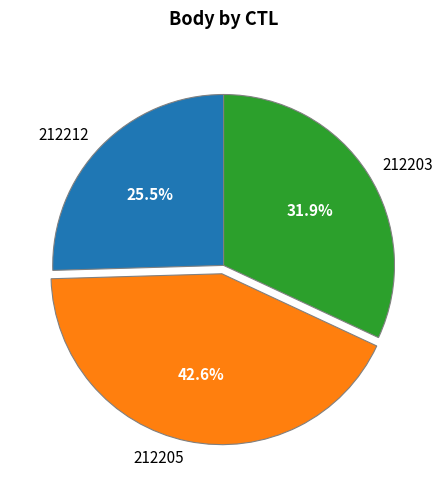

True or false: 212205 accounts for 28% of the total.

False